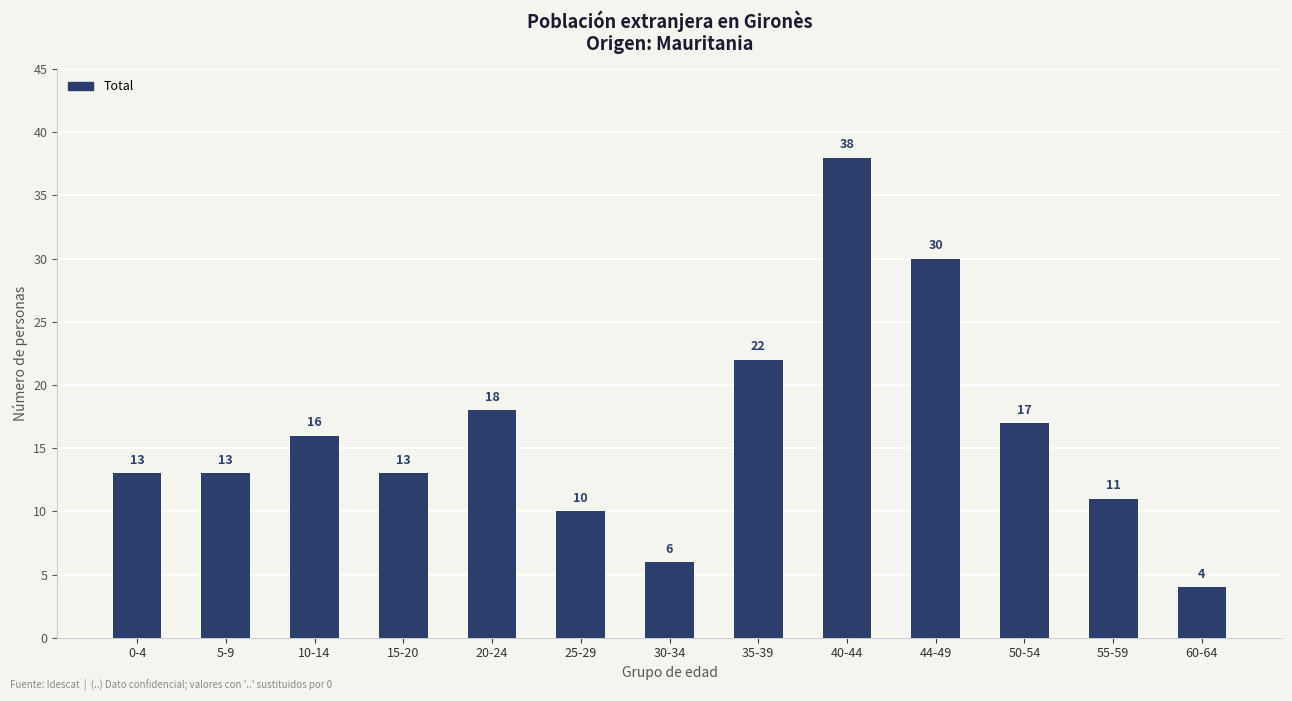

How many values are below 13?

4